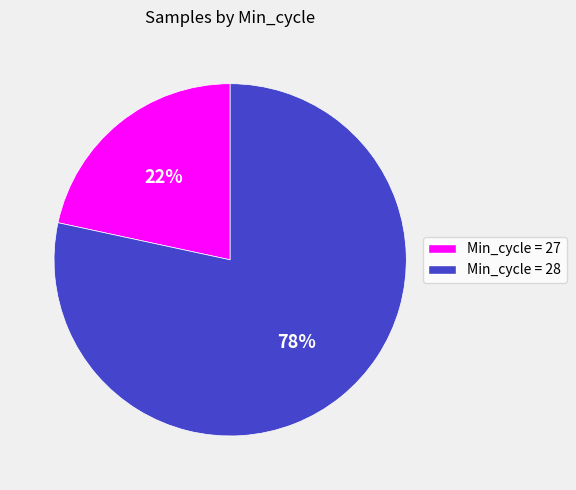

How many segments does this pie chart have?

2